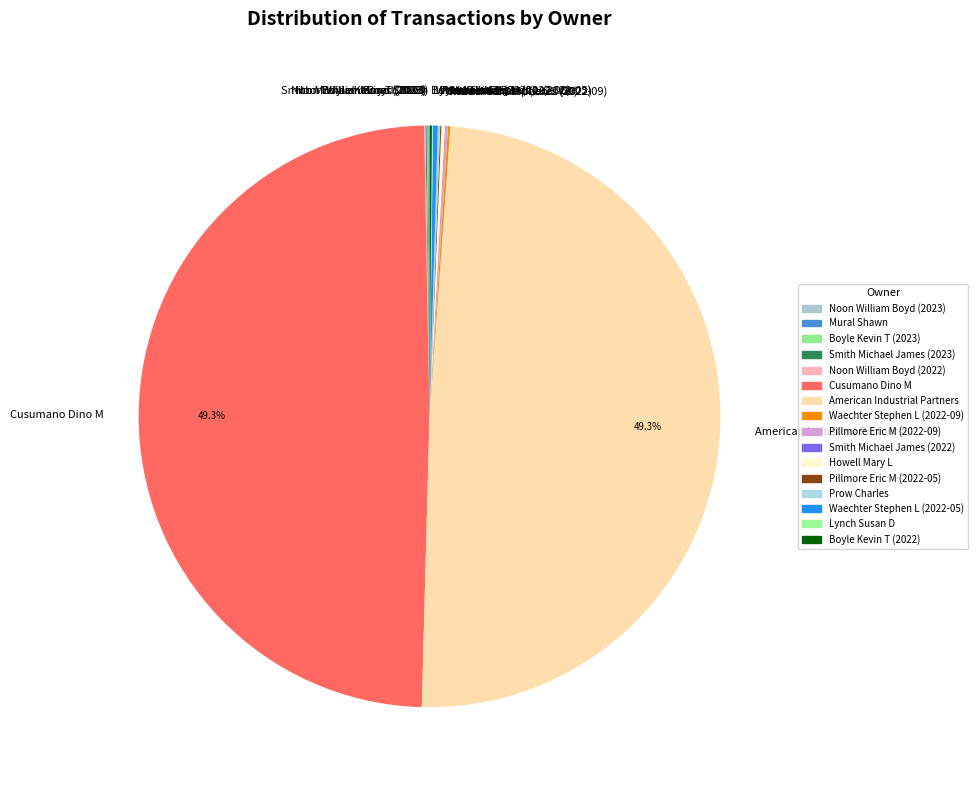

Is there any slice that represents more than half of the pie?

No